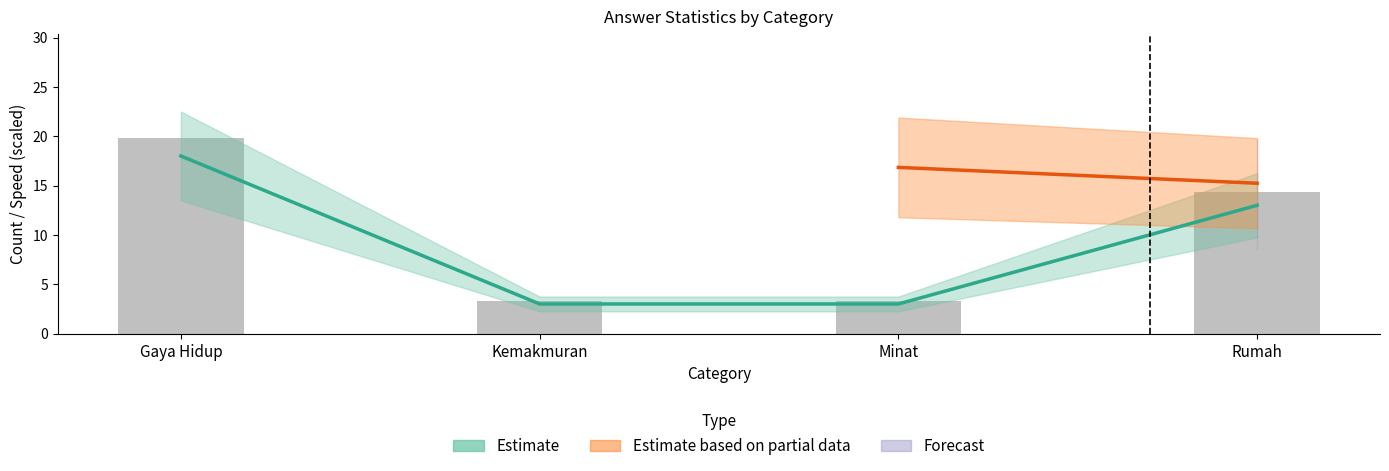

How many values are between 3 and 18?

4